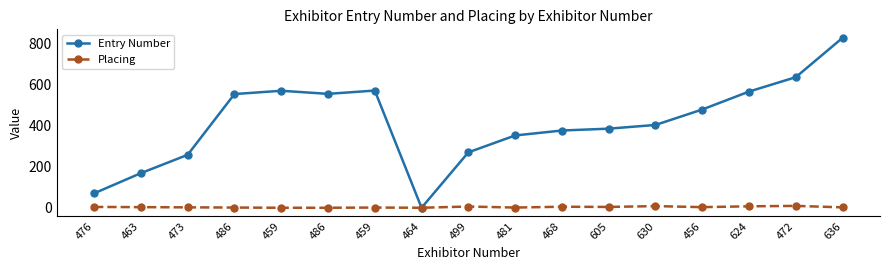

What are all the series names shown in the legend?

Entry Number, Placing